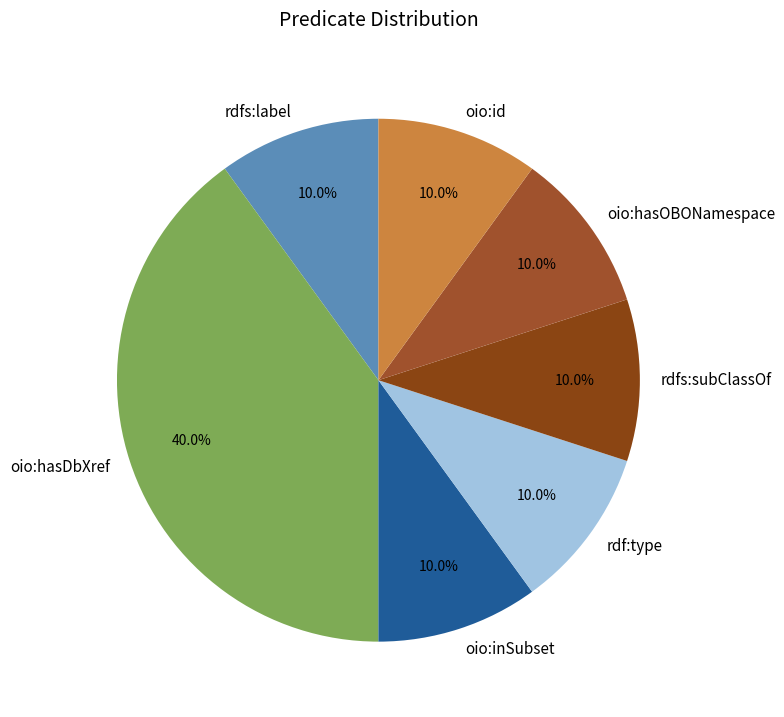

To the nearest percent, what is the average slice percentage?

14%